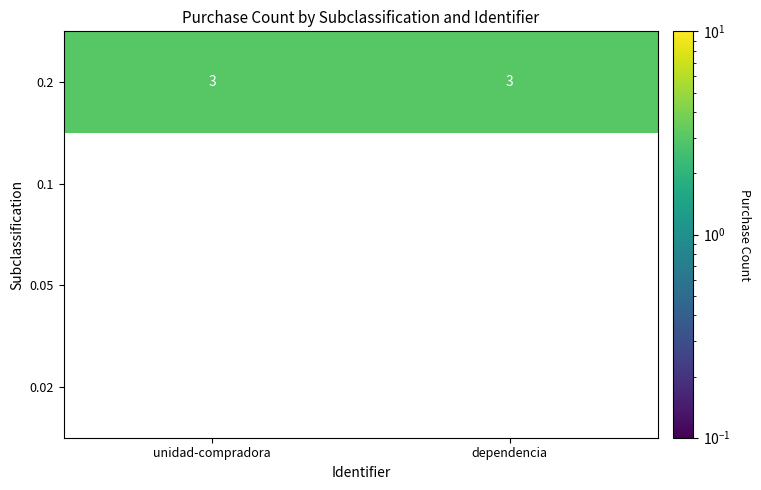

The value of 0.2 at unidad-compradora is 1. True or false?

False